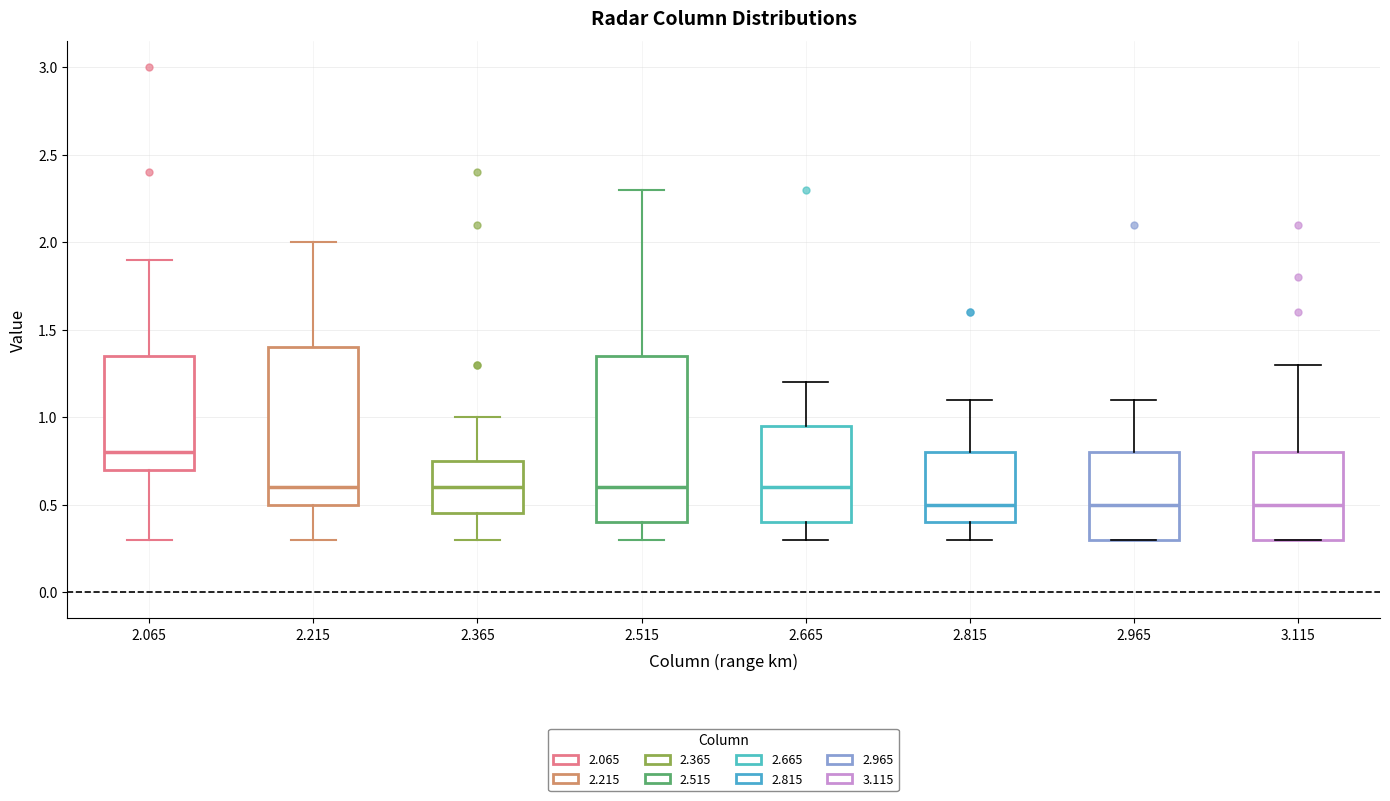

Reading left to right, transcribe this box plot: for each box, give where its median line is, the range the box spans, and where its two whiskers end, as read against the y-axis. The values are not printed on the chart, so give them approximately, as read against the axis.

2.065: median 0.80, box 0.70 to 1.35, whiskers 0.30 to 1.90
2.215: median 0.60, box 0.50 to 1.40, whiskers 0.30 to 2.00
2.365: median 0.60, box 0.45 to 0.75, whiskers 0.30 to 1.00
2.515: median 0.60, box 0.40 to 1.35, whiskers 0.30 to 2.30
2.665: median 0.60, box 0.40 to 0.95, whiskers 0.30 to 1.20
2.815: median 0.50, box 0.40 to 0.80, whiskers 0.30 to 1.10
2.965: median 0.50, box 0.30 to 0.80, whiskers 0.30 to 1.10
3.115: median 0.50, box 0.30 to 0.80, whiskers 0.30 to 1.30